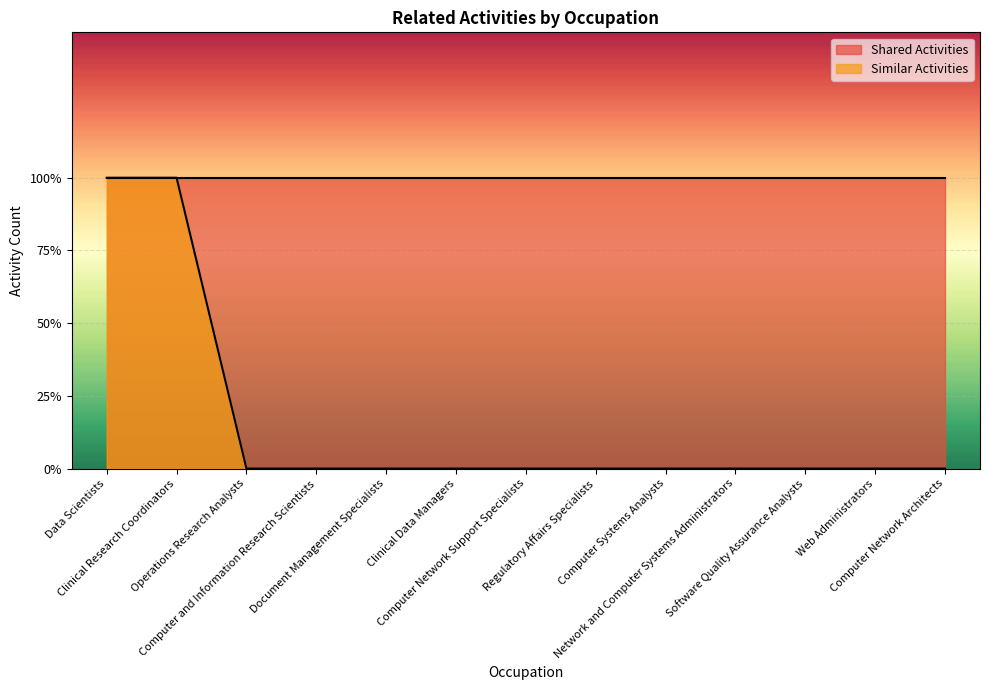

Which label corresponds to the smallest value in the chart?

Operations Research Analysts